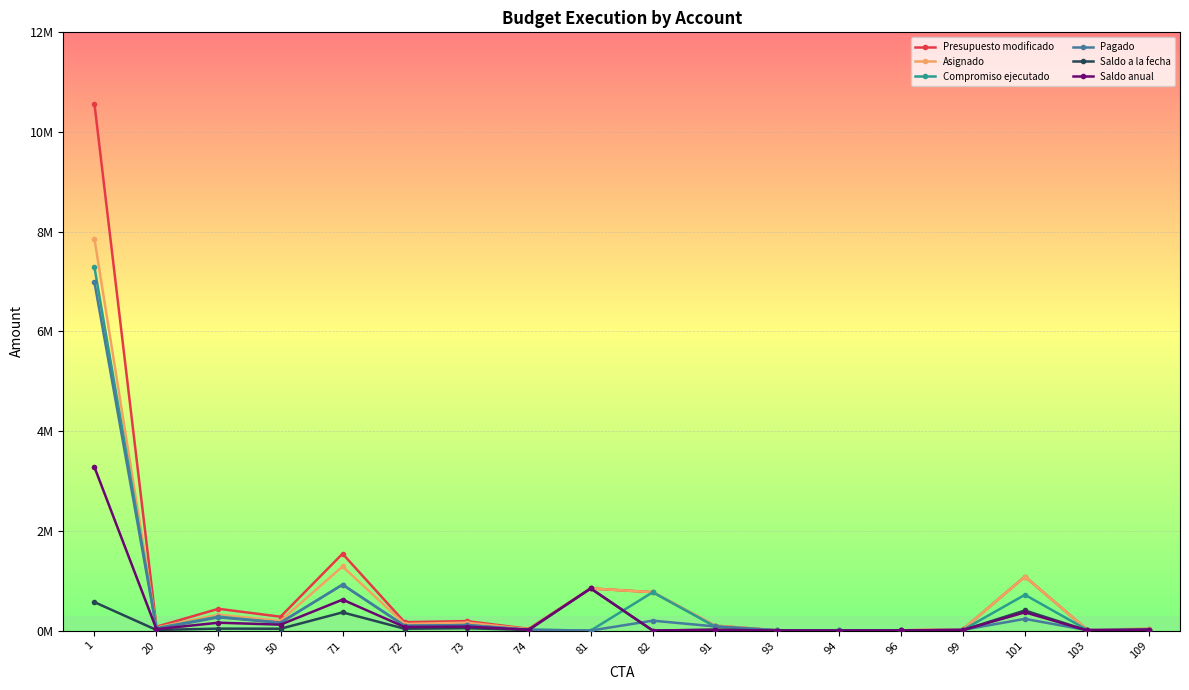

What are all the series names shown in the legend?

Presupuesto modificado, Asignado, Compromiso ejecutado, Pagado, Saldo a la fecha, Saldo anual